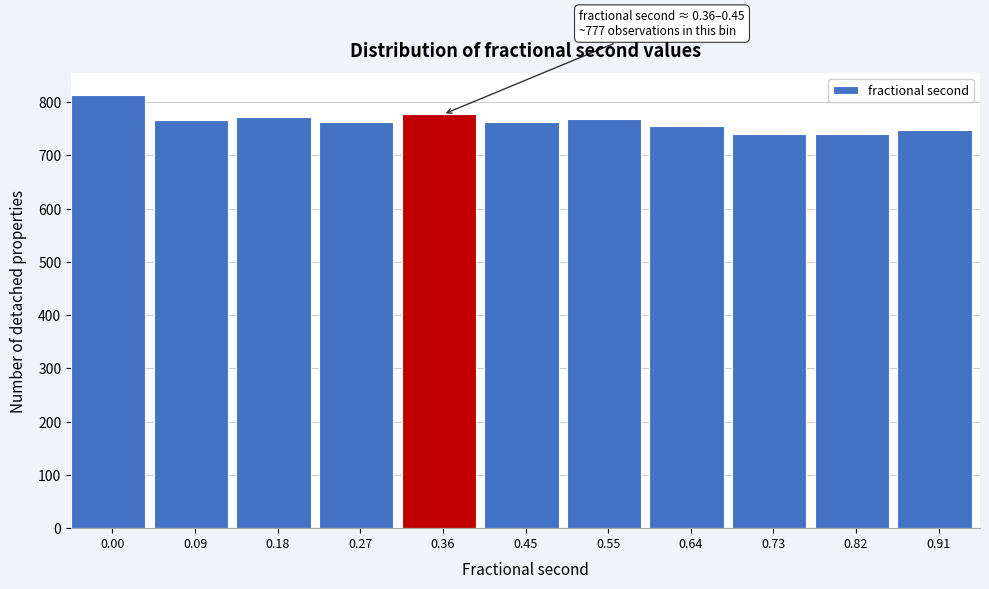

What is the average value?

764